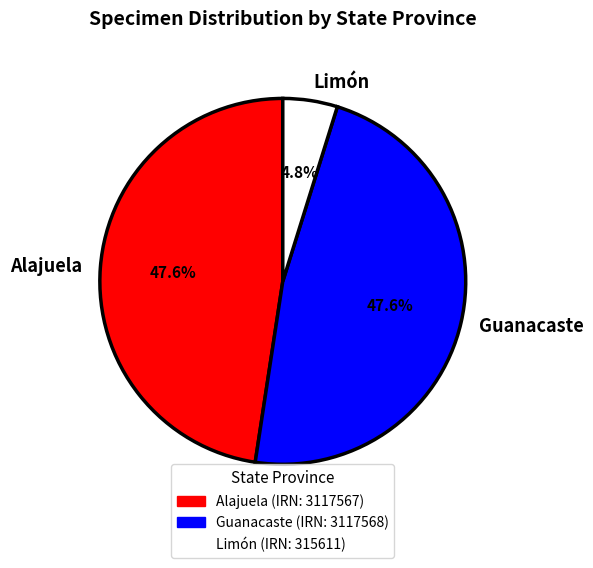

How many slices are in this pie chart?

3